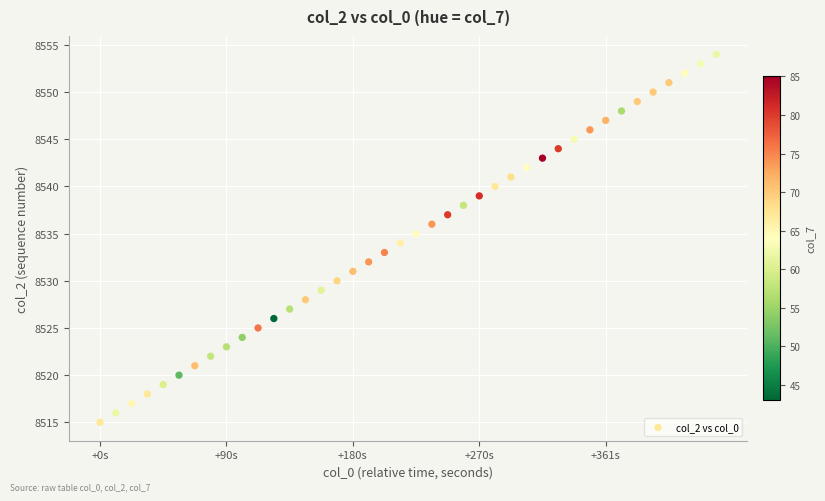

How many data points are displayed?

40